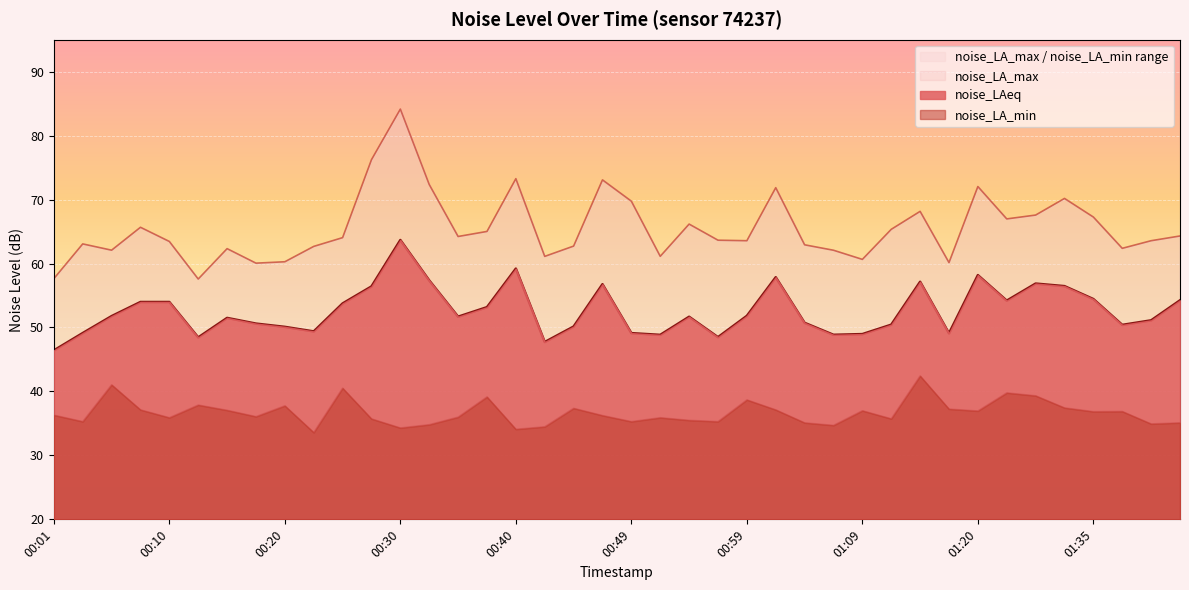

At which label is noise_LA_max closest to 70?

01:32